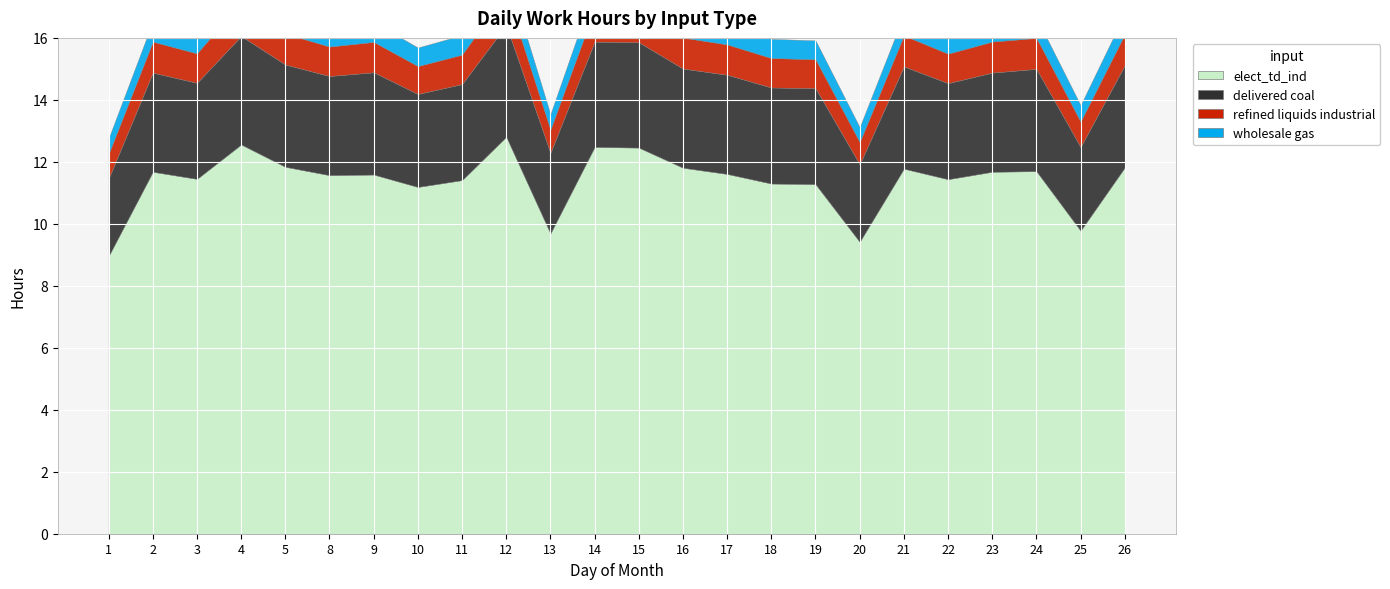

The delivered coal series shows 4.5 at 25. True or false?

False